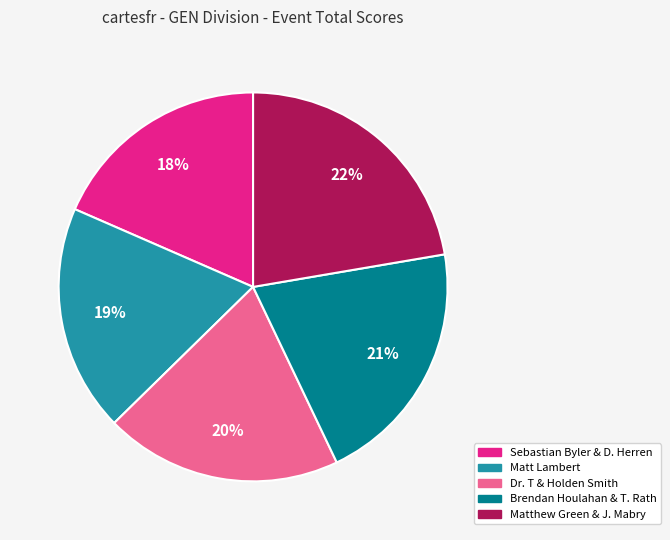

How many segments does this pie chart have?

5